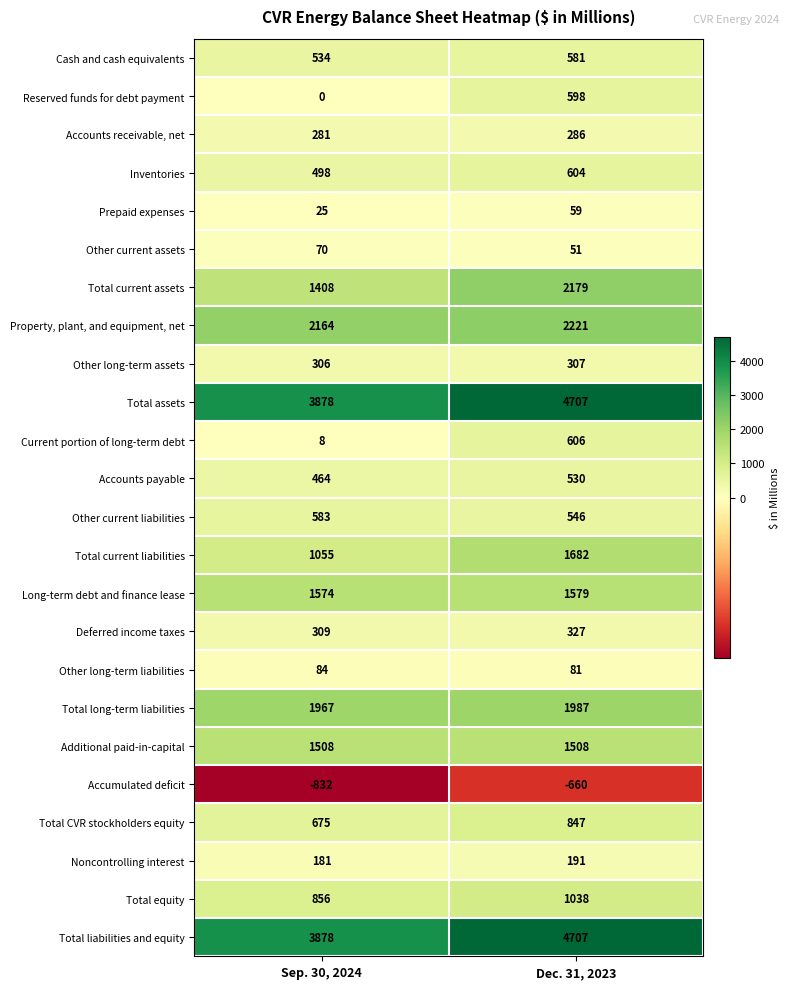

What is the total value across all series at Dec. 31, 2023?

26562